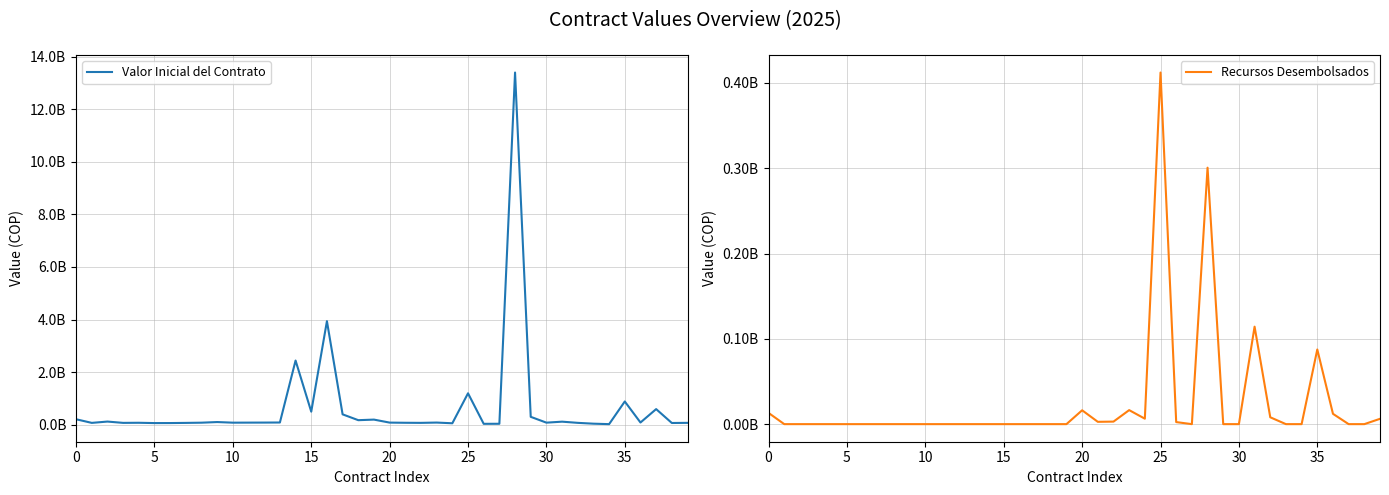

At which category is the sum across all series the highest?

28